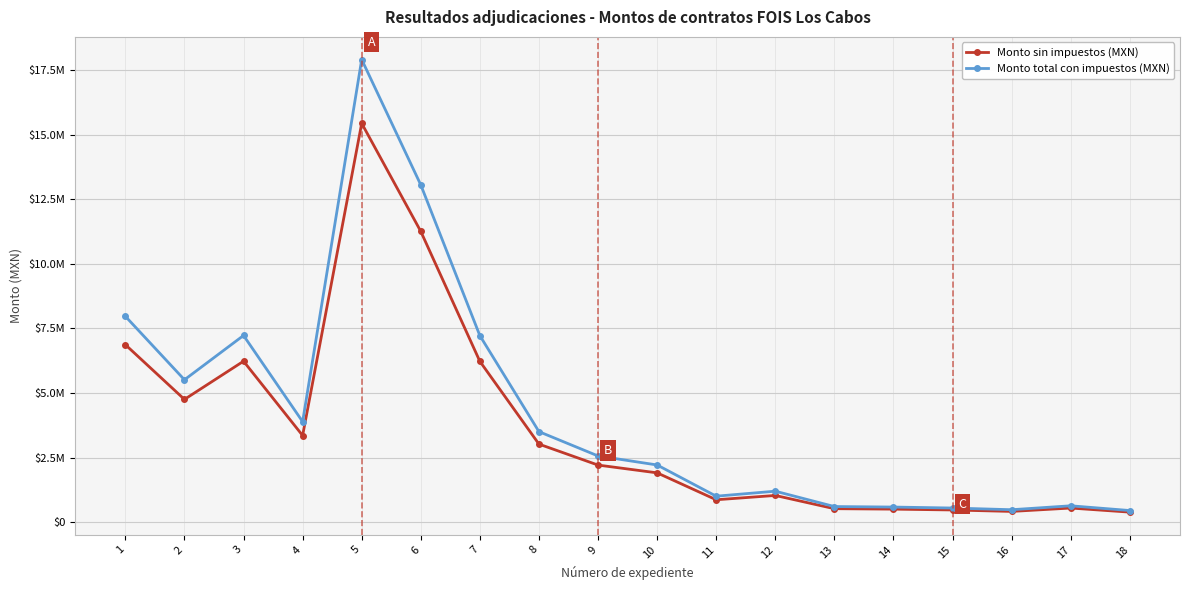

Which series has the largest total across all categories?

Monto total con impuestos (MXN)